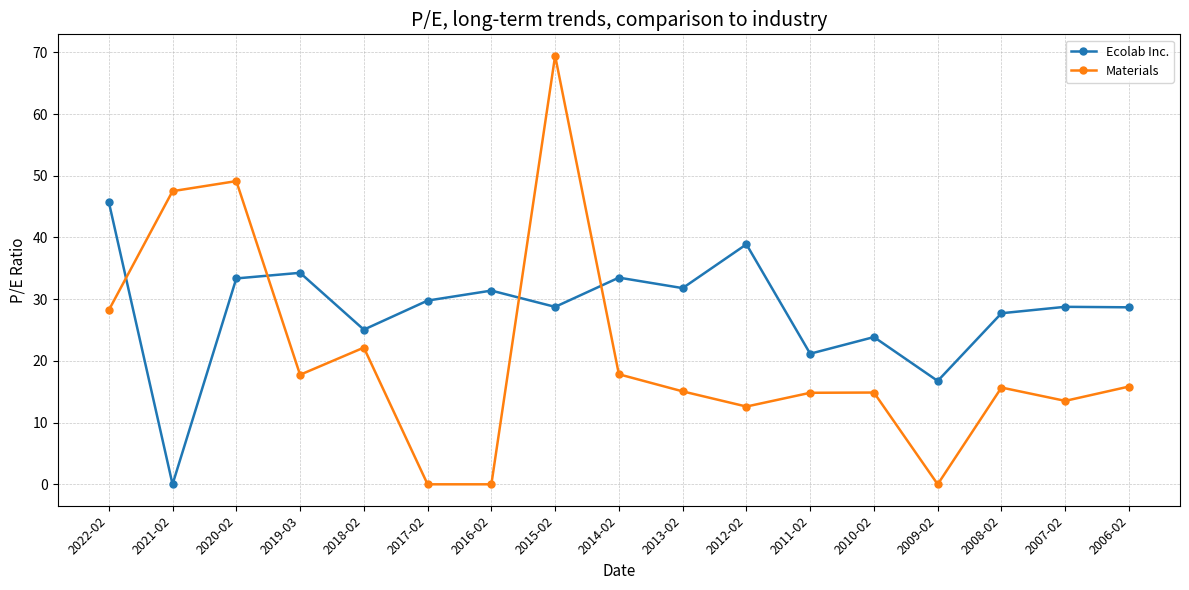

True or false: Materials has a value of 87.8 at 2020-02.

False